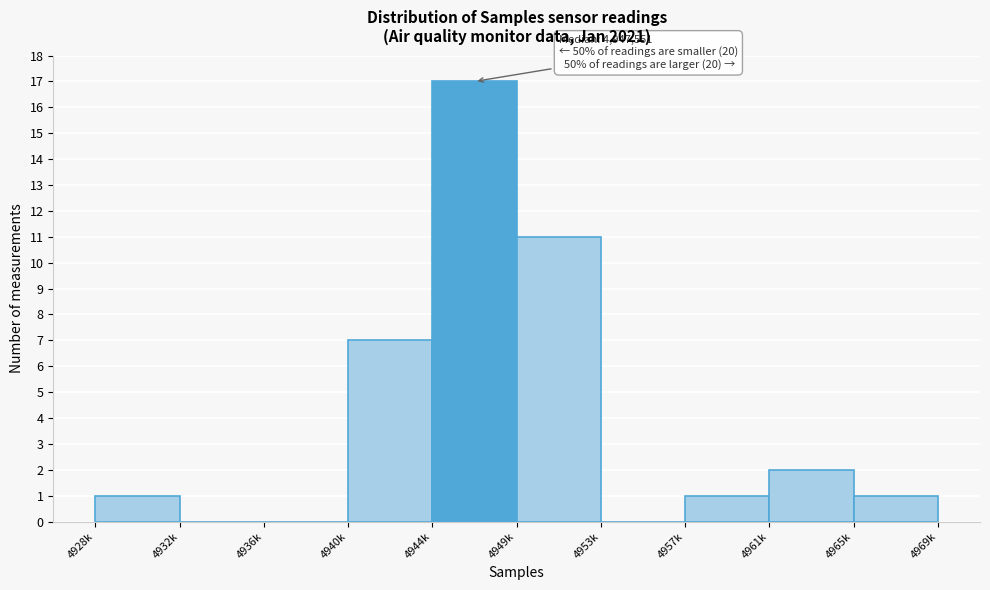

Reading right to left, extract all data points from this chart.

4965k=1	4961k=2	4957k=1	4953k=0	4949k=11	4944k=17	4940k=7	4936k=0	4932k=0	4928k=1